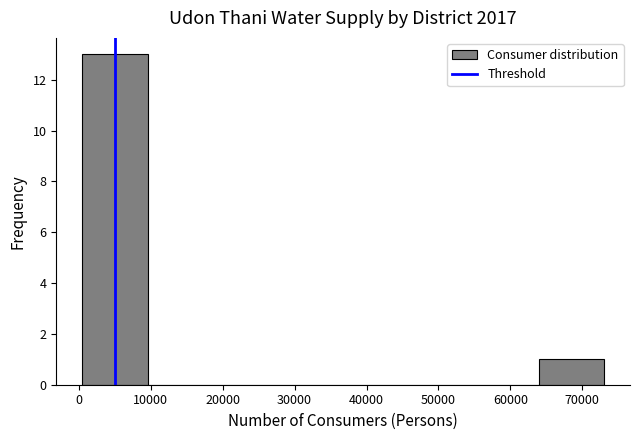

Reading left to right, list every bar in this chart as the range it spans on the x-axis followed by its height. Neither the bar edges nor the heights are printed on the chart, so give them approximately, as read against the axes.

0 to 10000: 13
10000 to 19000: 0
19000 to 28000: 0
28000 to 37000: 0
37000 to 46000: 0
46000 to 55000: 0
55000 to 64000: 0
64000 to 73000: 1